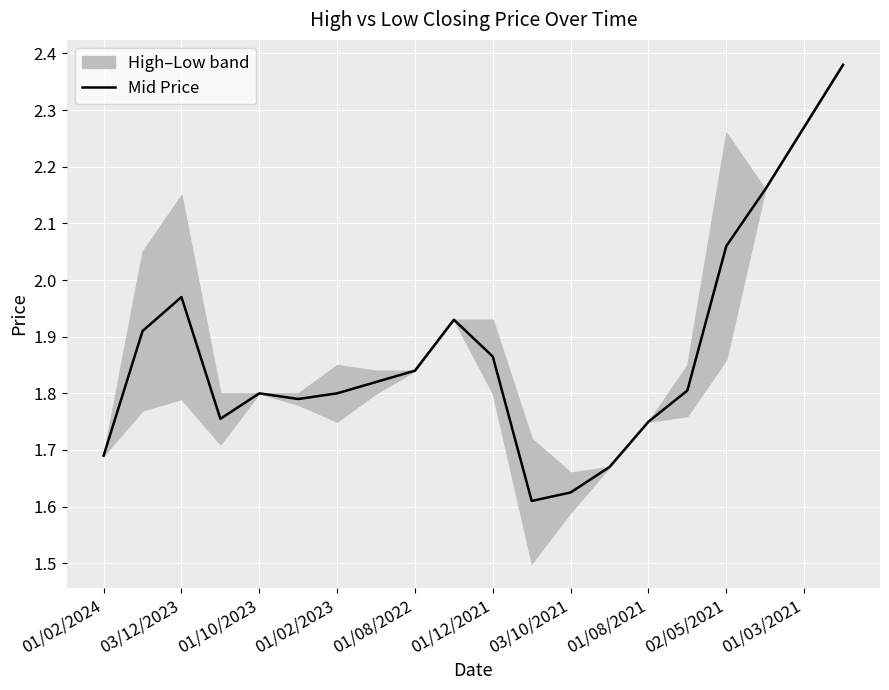

Reading right to left, transcribe all the data shown in this chart.

2.4	2.3	2.2	2.1	1.8	1.8	1.7	1.6	1.6	1.9	1.9	1.8	1.8	1.8	1.8	1.8	1.8	2.0	1.9	1.7